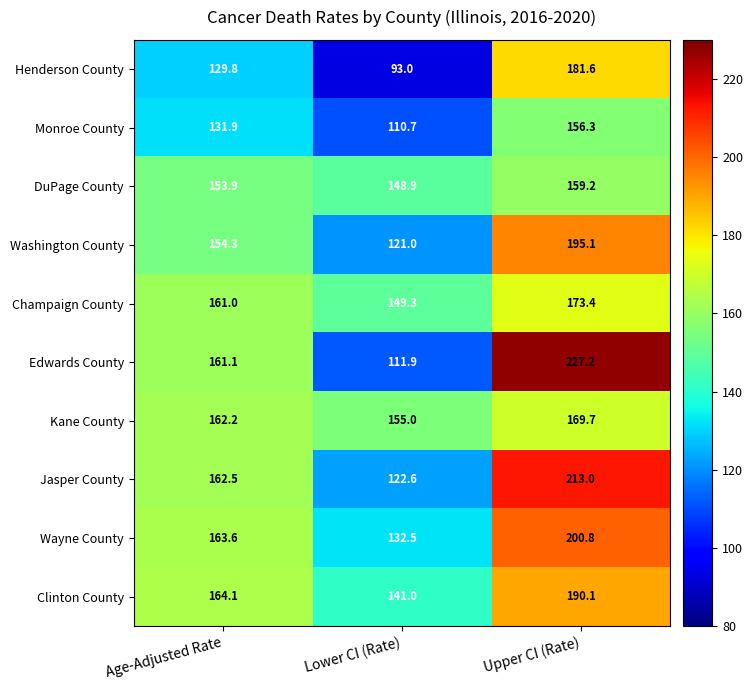

What is the average value of the Kane County series?

162.3